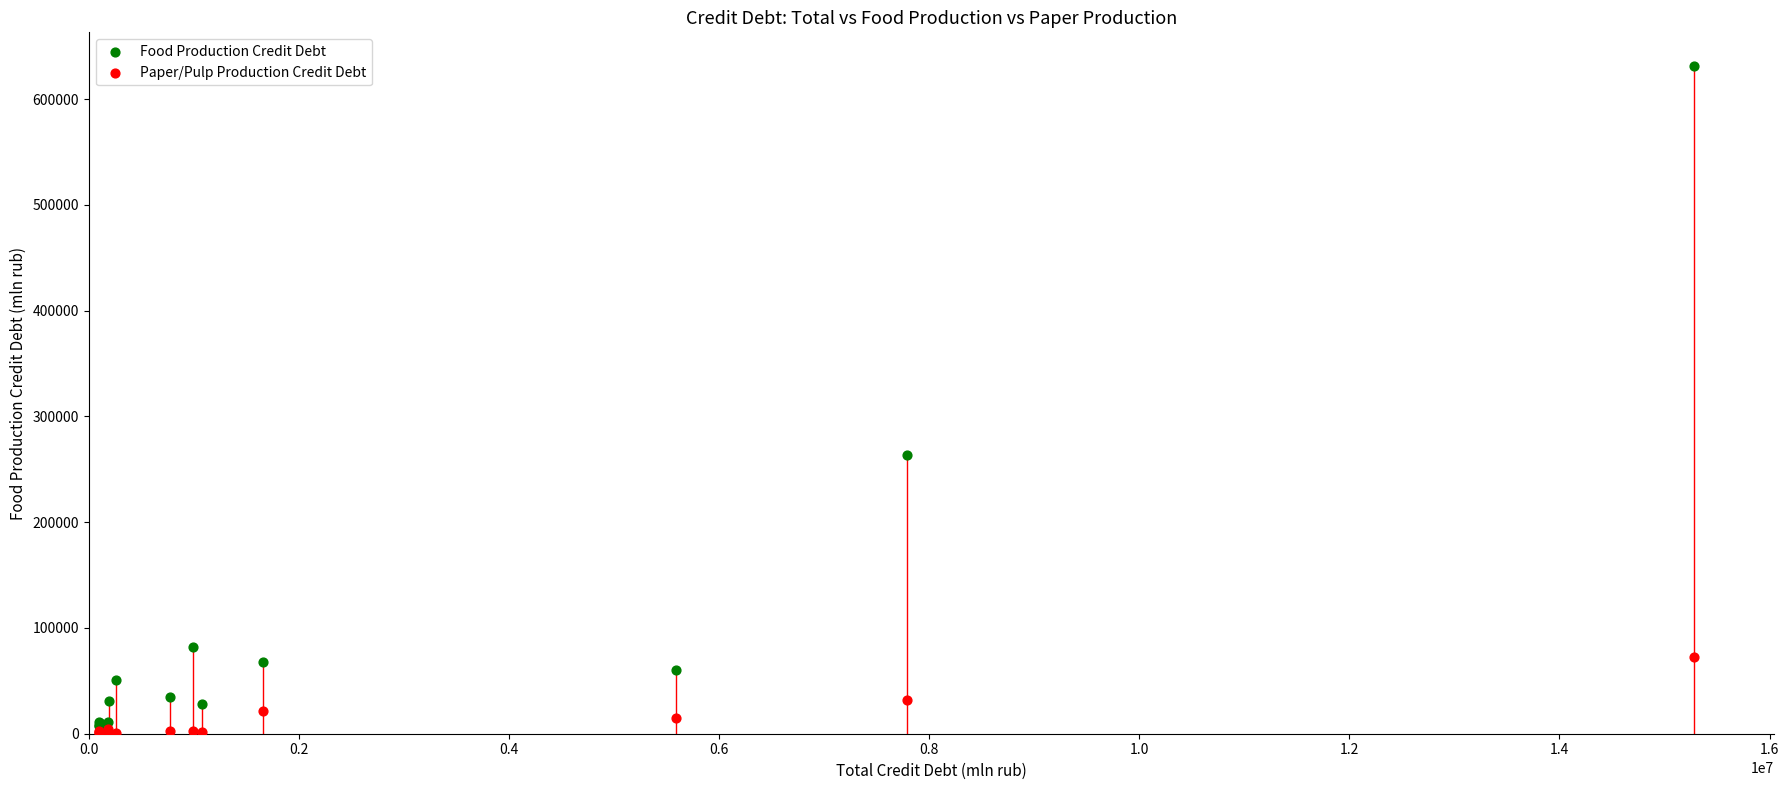

Across all series, what Y value is closest to 315953?

263219